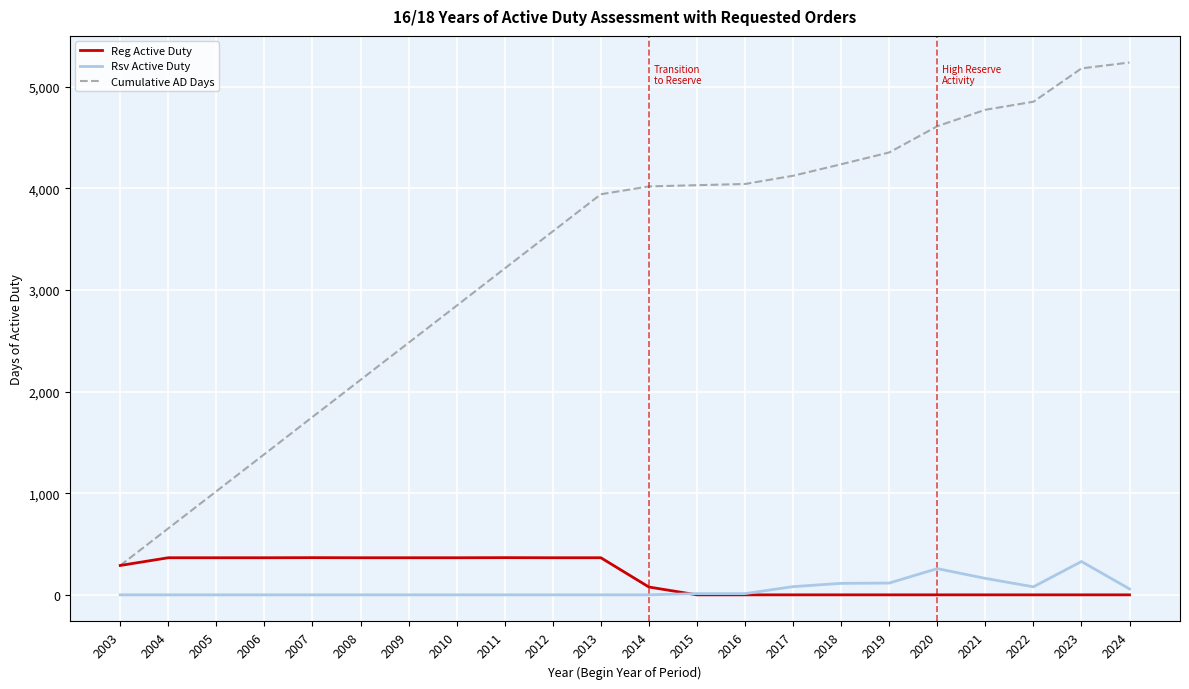

The value of Reg Active Duty at 2020 is 213. True or false?

False